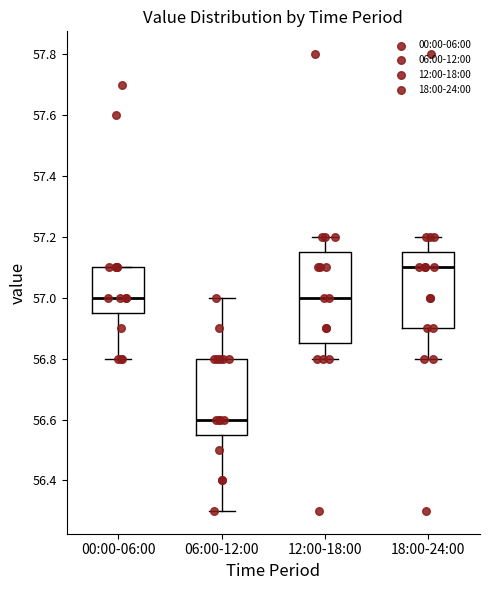

Reading left to right, transcribe this box plot: for each box, give where its median line is, the range the box spans, and where its two whiskers end, as read against the y-axis. The values are not printed on the chart, so give them approximately, as read against the axis.

00:00-06:00: median 57.00, box 56.96 to 57.10, whiskers 56.80 to 57.10
06:00-12:00: median 56.60, box 56.56 to 56.80, whiskers 56.30 to 57.00
12:00-18:00: median 57.00, box 56.86 to 57.16, whiskers 56.80 to 57.20
18:00-24:00: median 57.10, box 56.90 to 57.16, whiskers 56.80 to 57.20